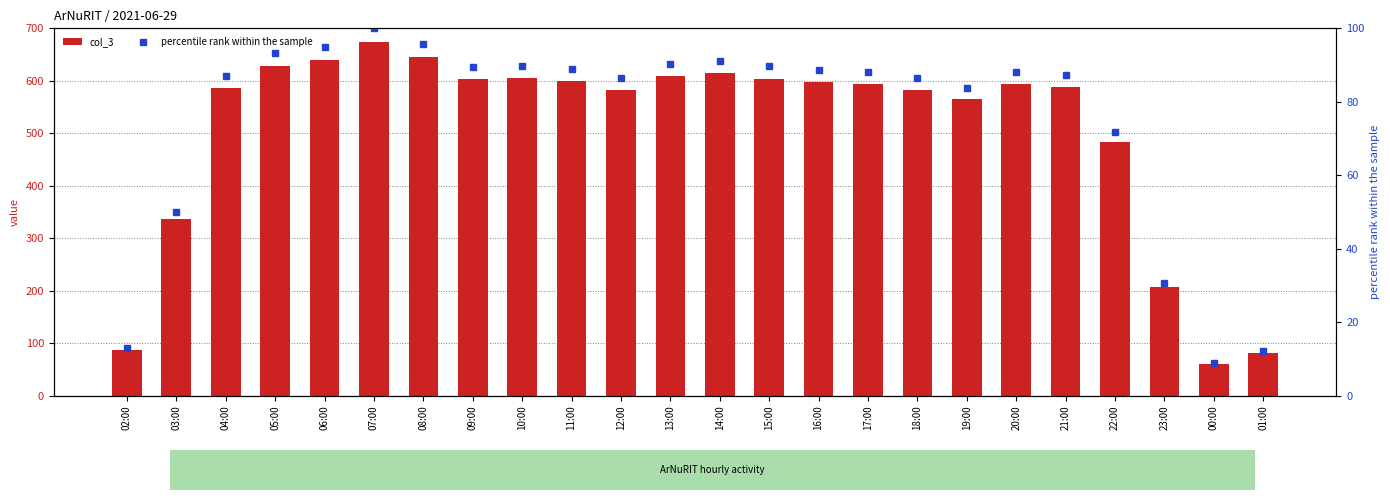

What is the lowest value of the col_3 series?

60.0